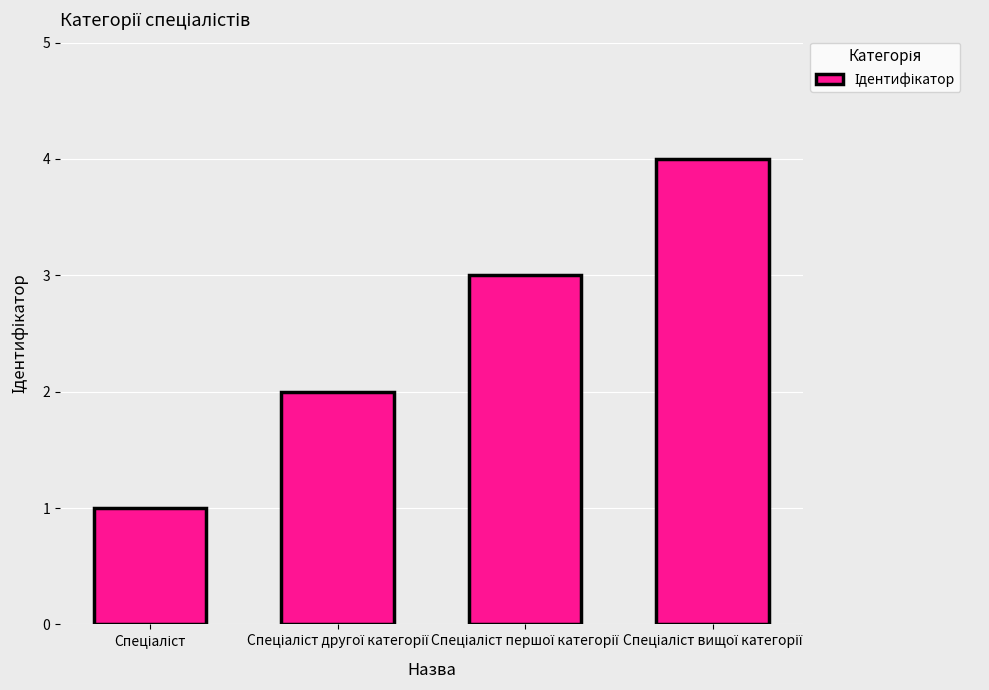

What is the minimum value shown in the chart?

1